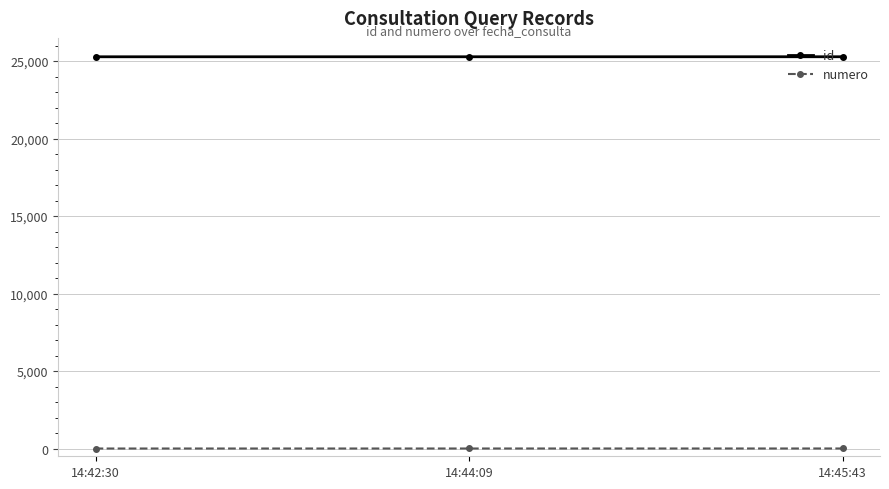

What is the maximum value for id?

25283